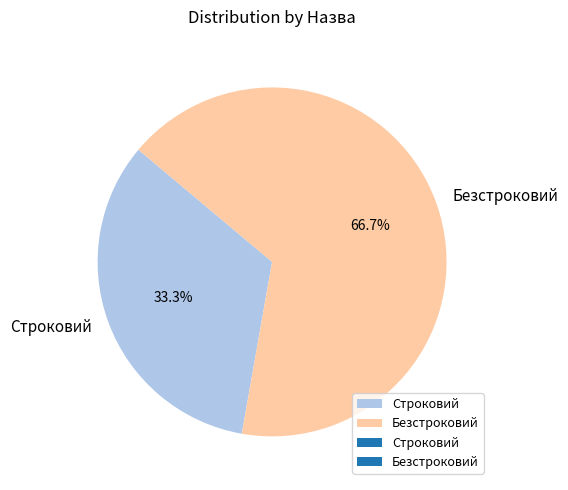

Combined, do Безстроковий and Строковий account for over 50%?

Yes